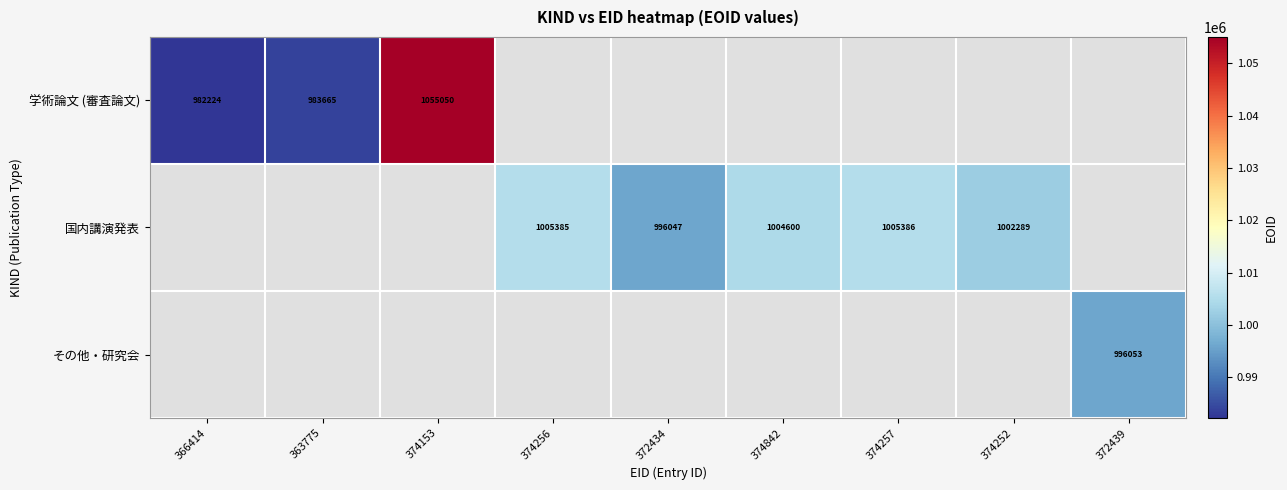

Is it true that 国内講演発表 equals 1561698 at 374252?

False